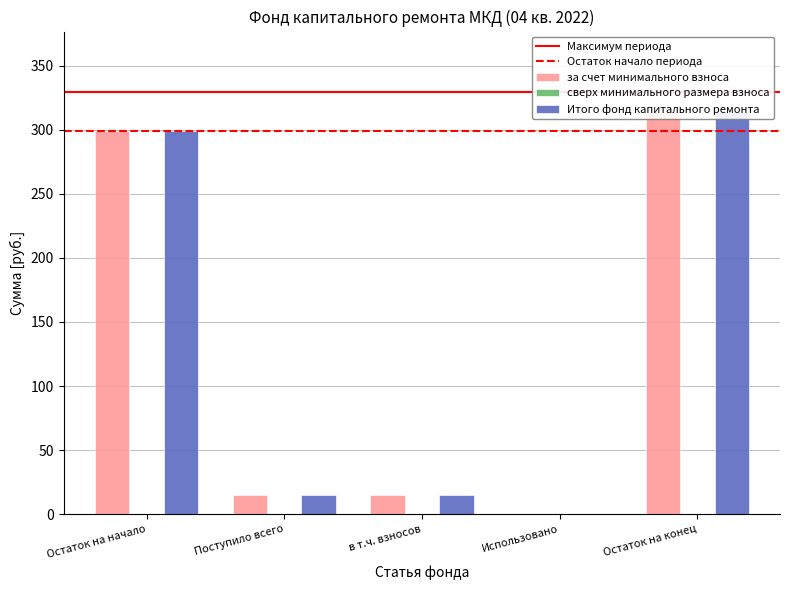

What is the sum of all Итого фонд капитального ремонта values?

642.7